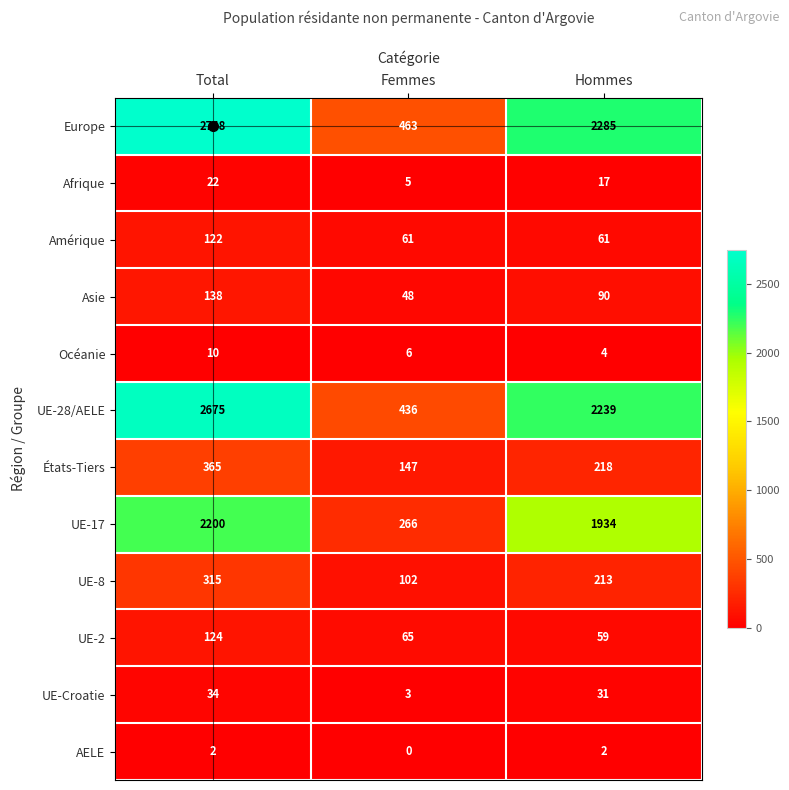

At how many categories does at least one series exceed 1082?

2